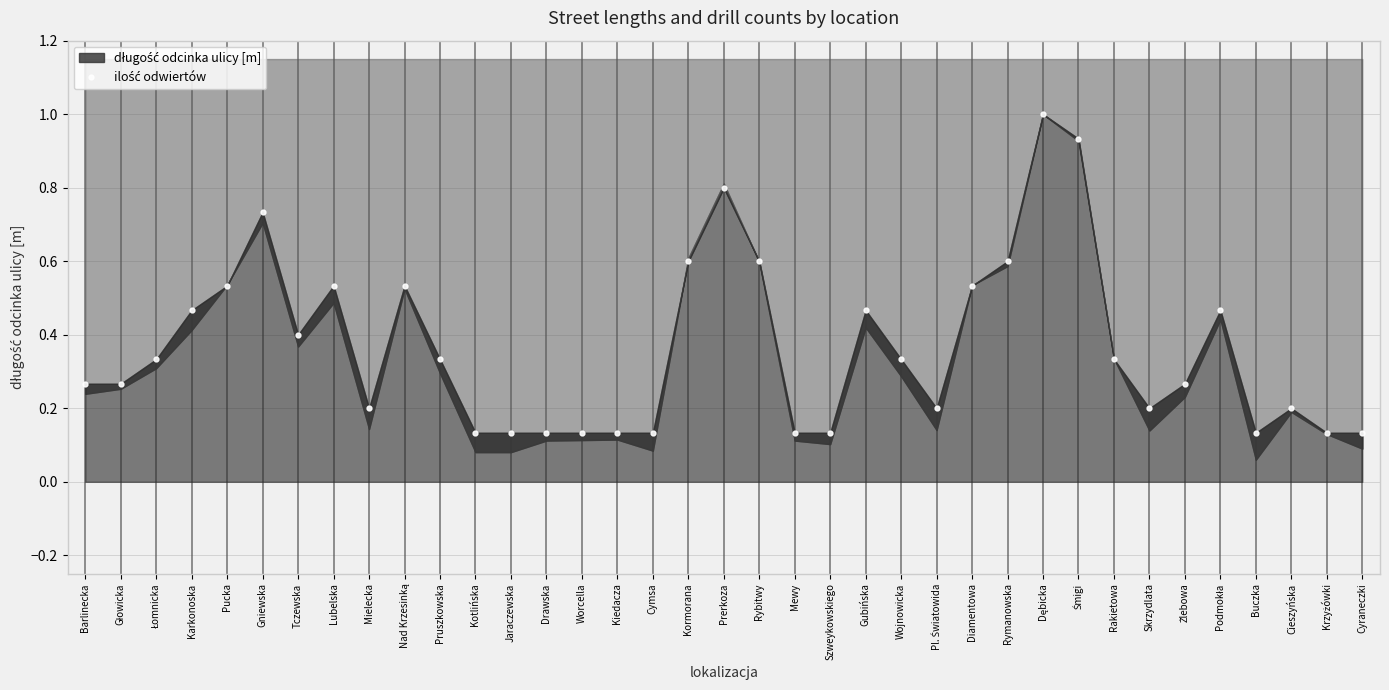

Which category has the lowest value across all series?

Kotlińska